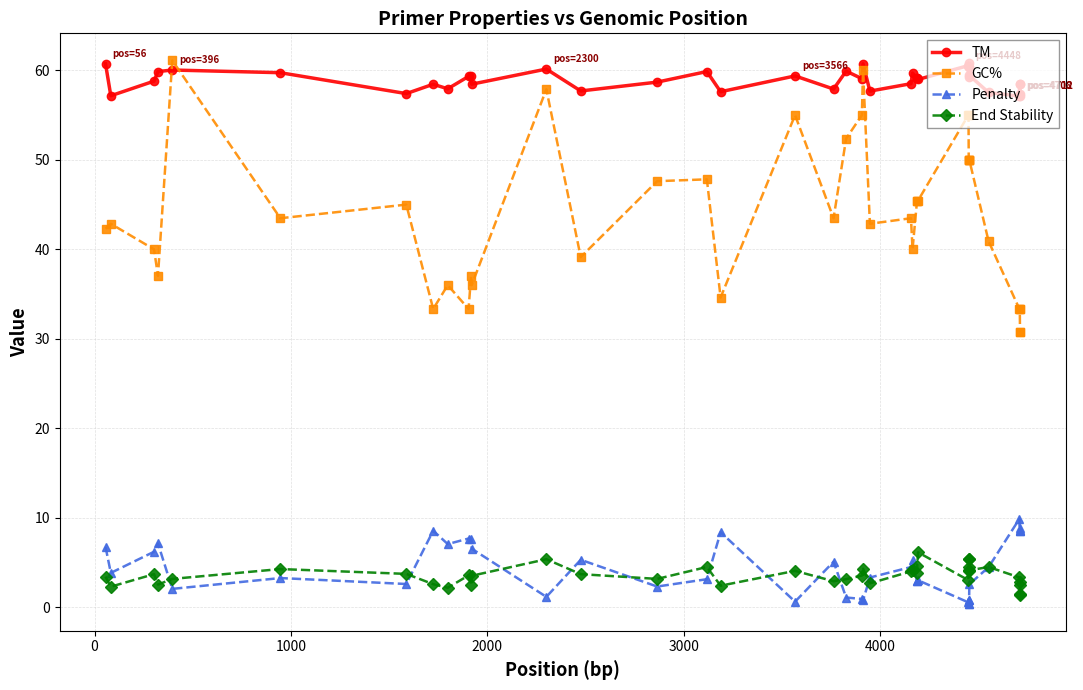

What is the value of the Penalty point at the 24th from the left?

4.5